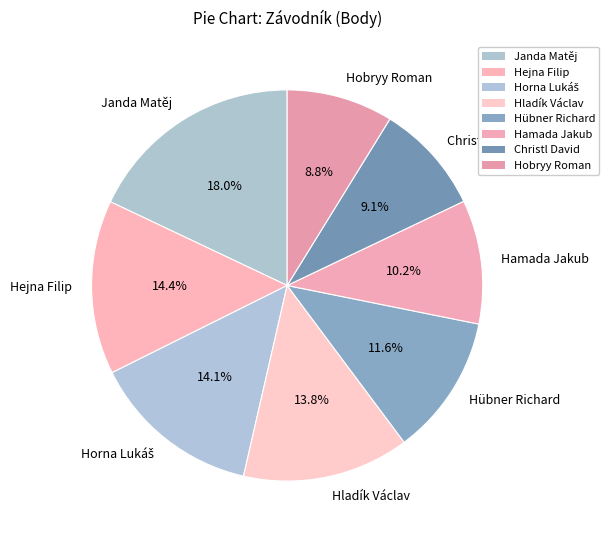

To the nearest percent, what portion does Hejna Filip represent?

14%